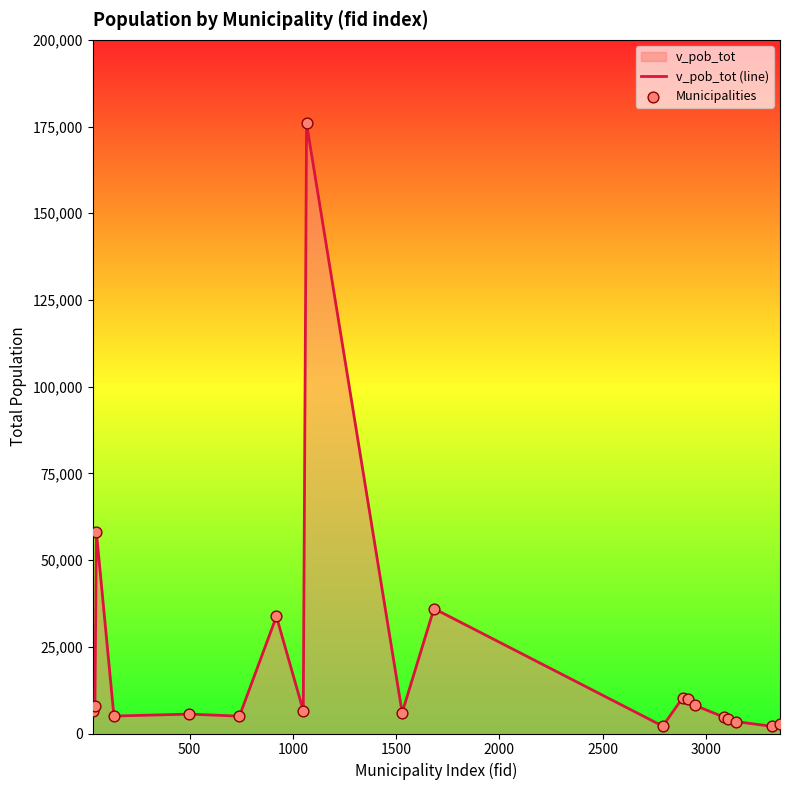

What is the greatest value displayed?

175895